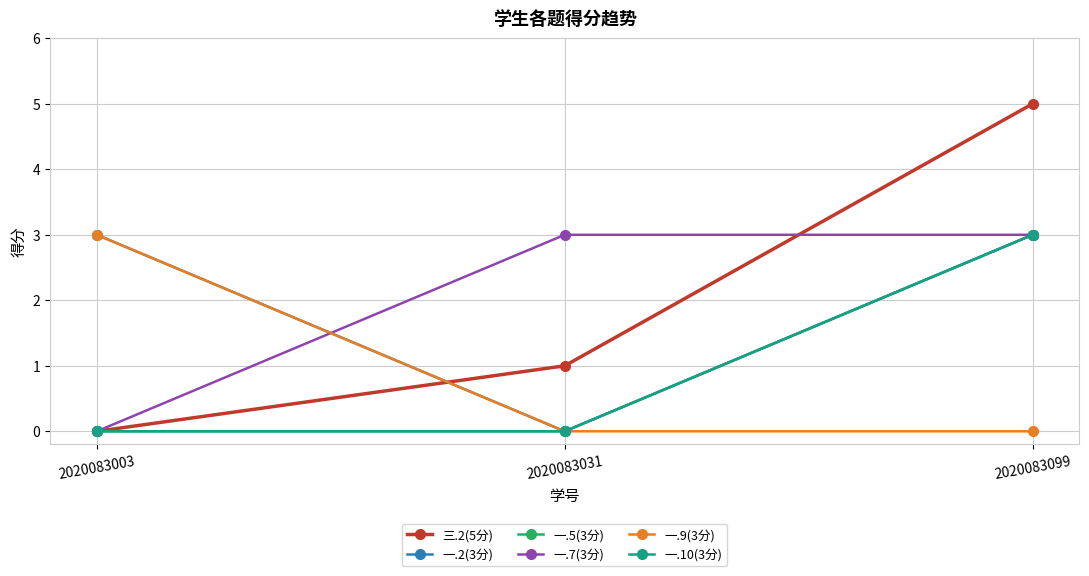

At which label is 一.5(3分) closest to 1?

2020083003